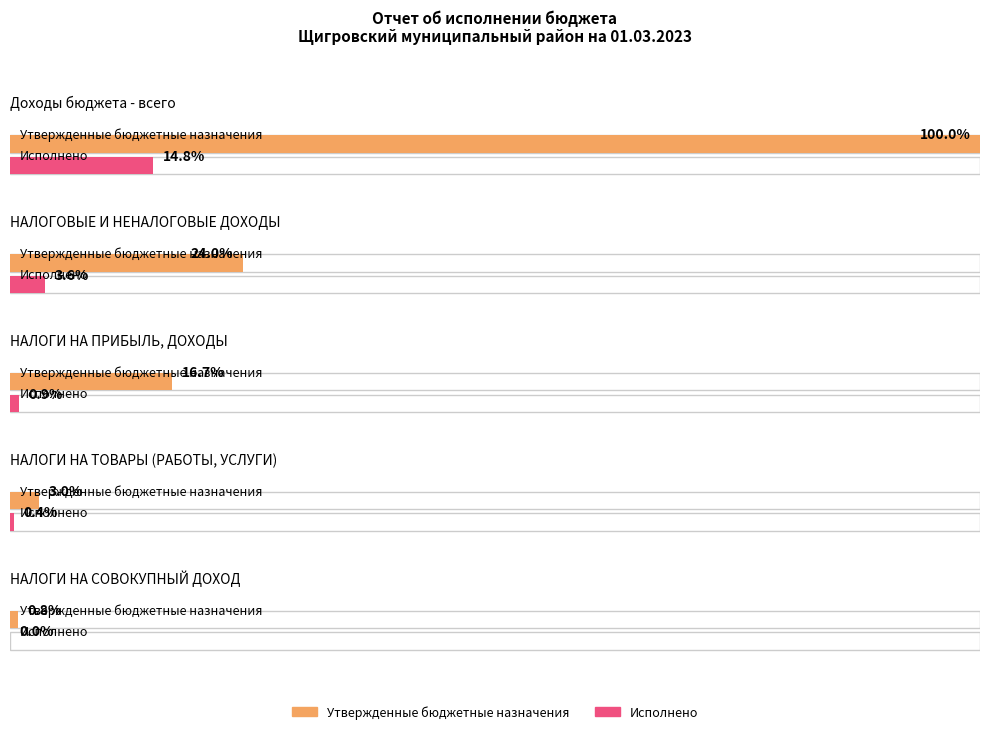

Between НАЛОГИ НА ТОВАРЫ (РАБОТЫ, УСЛУГИ) and НАЛОГИ НА СОВОКУПНЫЙ ДОХОД, which series saw the biggest shift?

Утвержденные бюджетные назначения